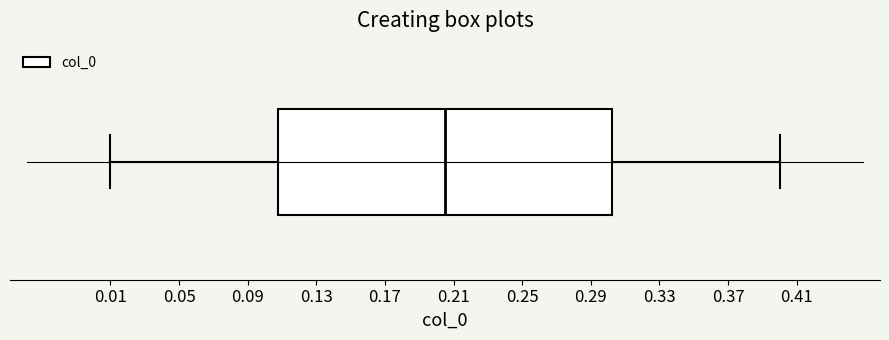

Read this box plot against the x-axis: the position of the median line, the range covered by the box, and the ends of both whiskers. The values are not printed on the chart, so give them approximately, as read against the axis.

median 0.205, box 0.110 to 0.305, whiskers 0.010 to 0.400